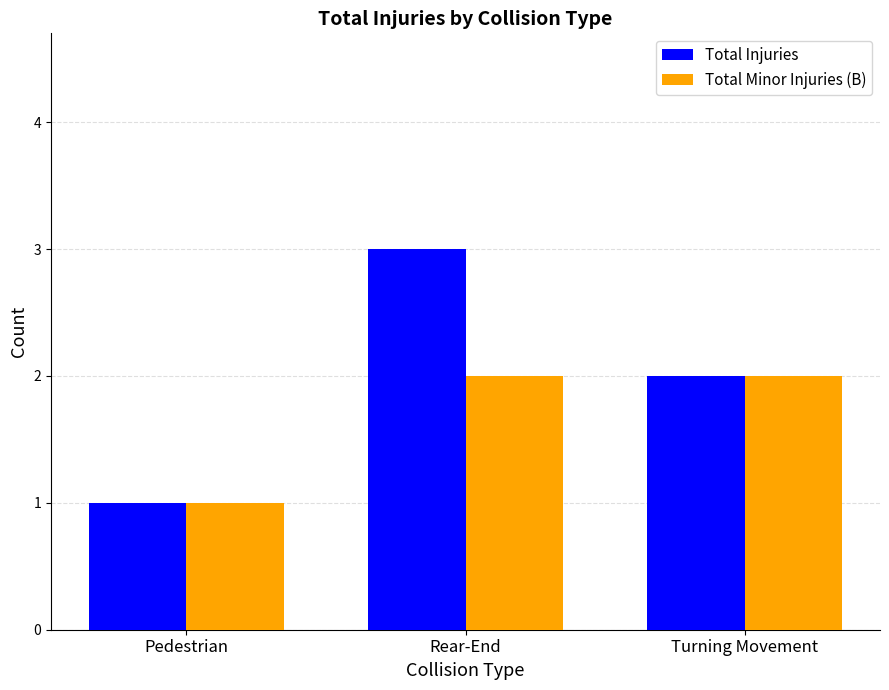

Which series has the largest total across all categories?

Total Injuries